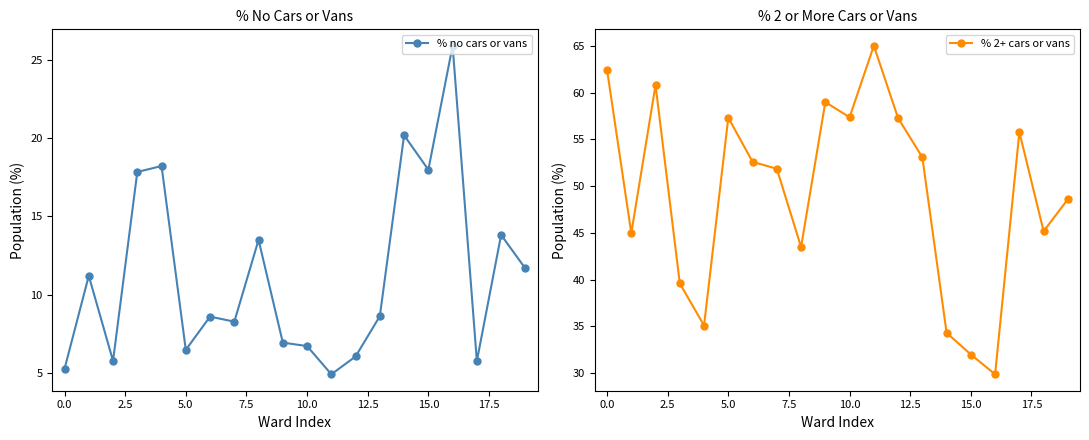

What is the highest value of the % 2+ cars or vans series?

65.0